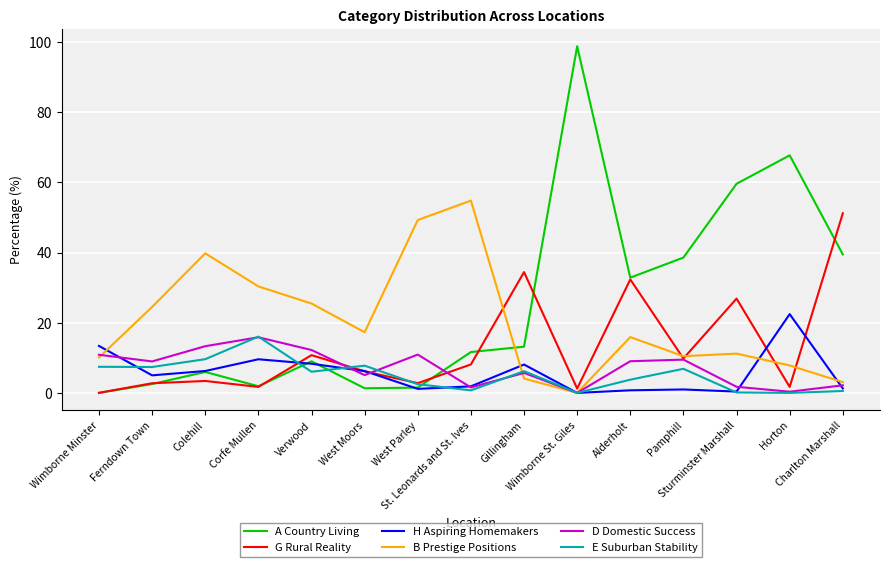

Which series has the largest range (max minus min)?

A Country Living